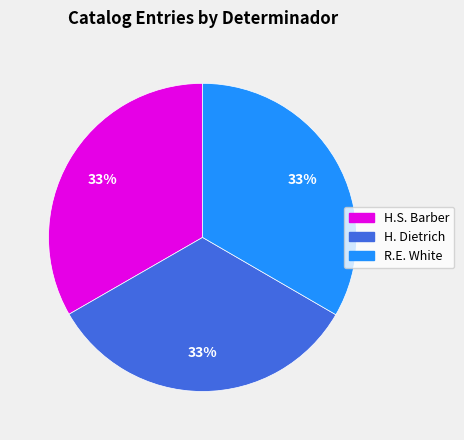

To the nearest percent, what percentage of the pie is R.E. White?

33%